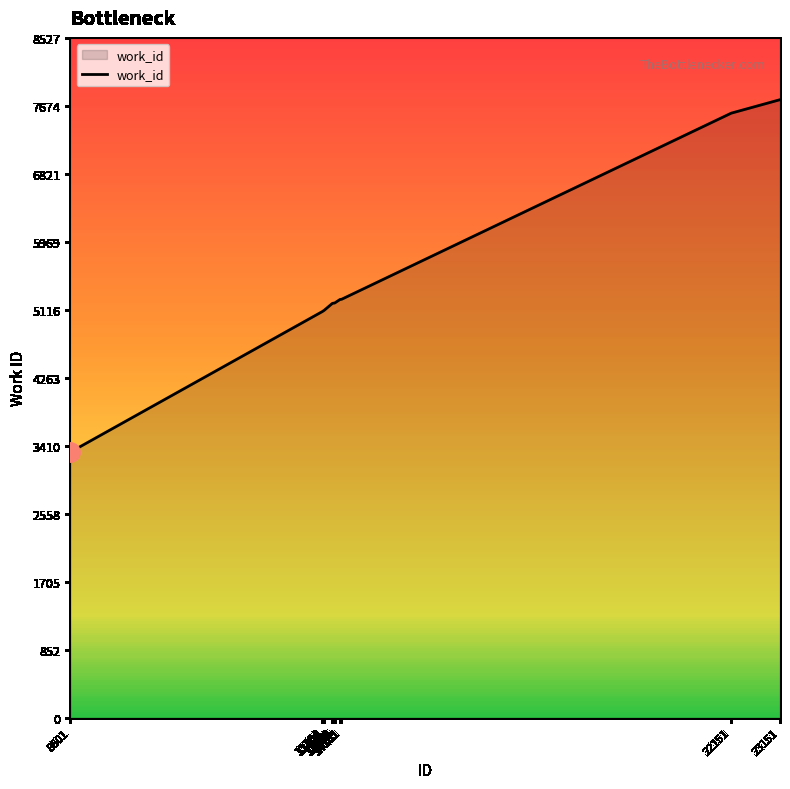

Count the number of categories in the chart.

10